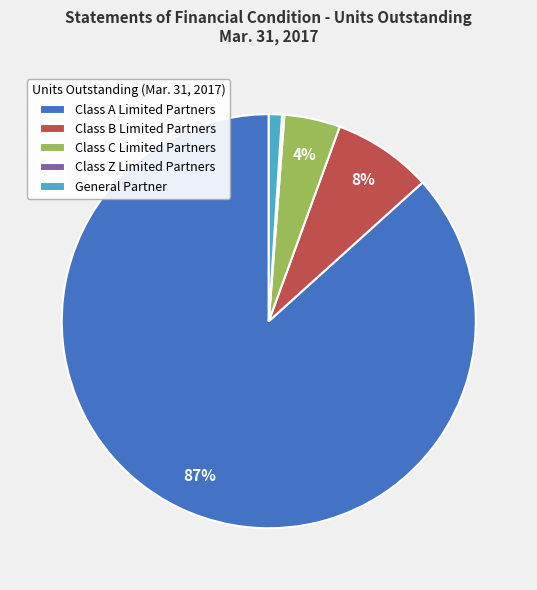

Combined, do Class C Limited Partners and Class A Limited Partners account for over 50%?

Yes